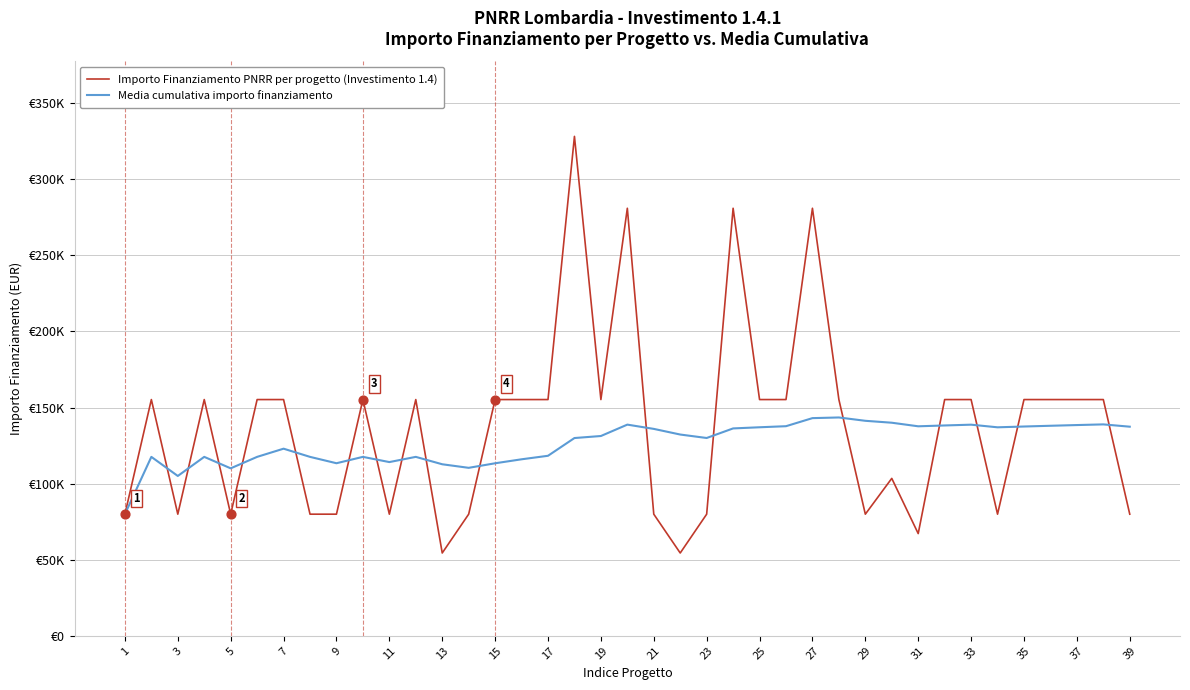

What are all the series names shown in the legend?

Importo Finanziamento PNRR per progetto (Investimento 1.4), Media cumulativa importo finanziamento